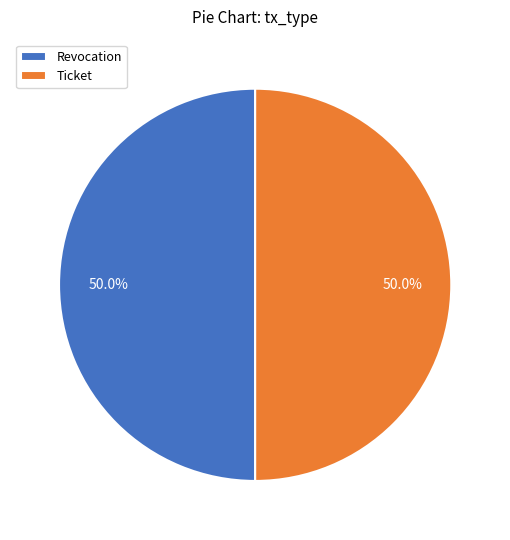

What percentage do Ticket and Revocation together represent?

100.0%